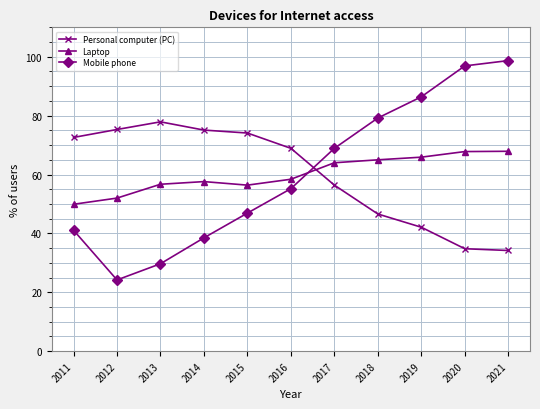

What is the difference between the highest and lowest values at 2015?

27.2